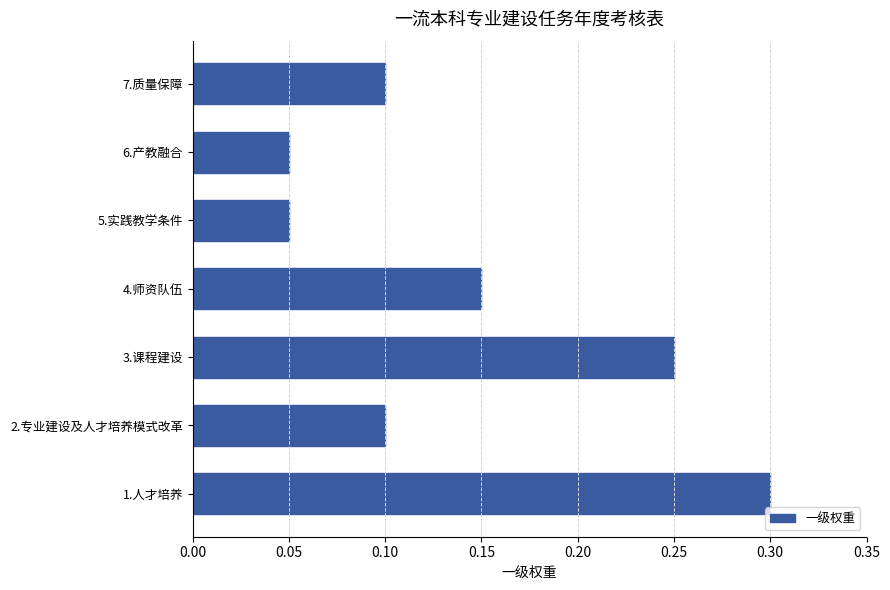

Is it true that the value at 1.人才培养 is 0.3?

True